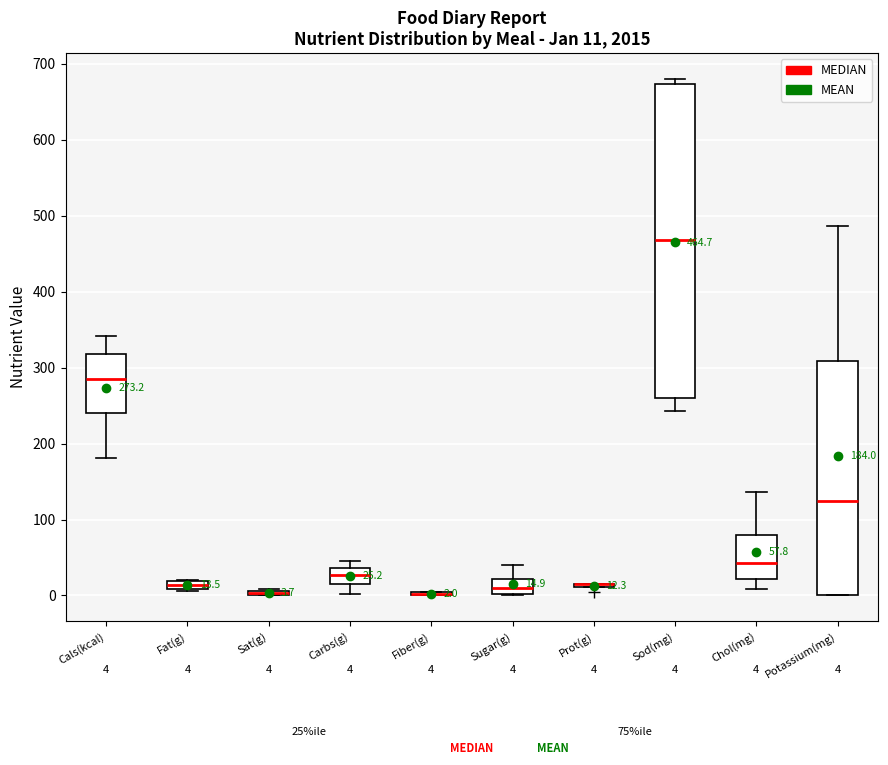

Which box is the tallest, from its lower edge to its upper edge?

Sod(mg)